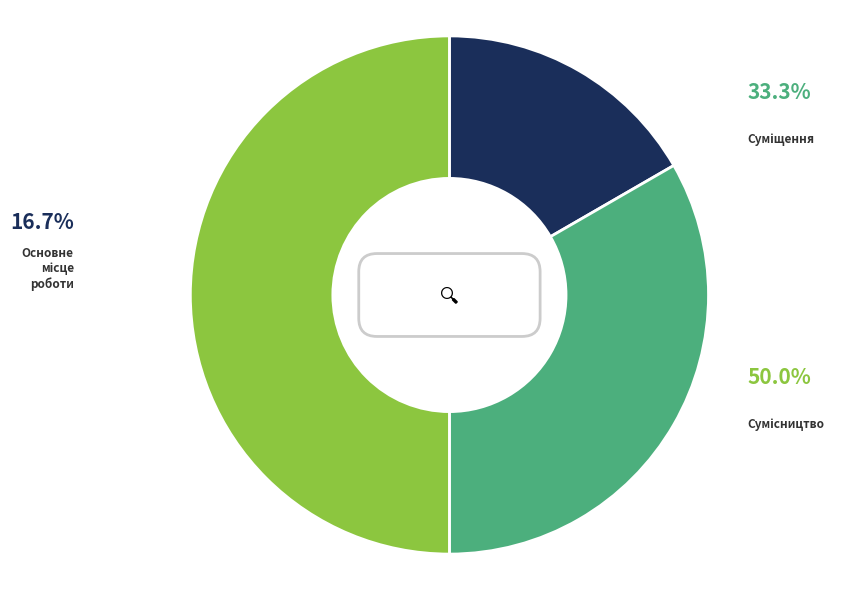

Between Сумісництво and Основне місце роботи, which is larger?

Сумісництво